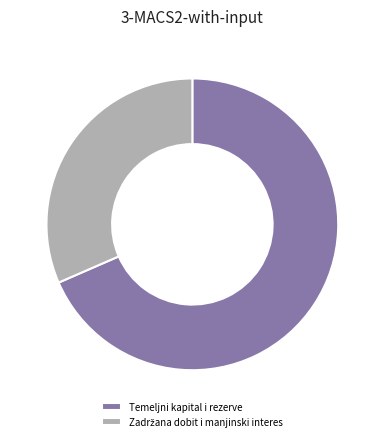

Which slice represents more than half of the pie?

Temeljni kapital i rezerve